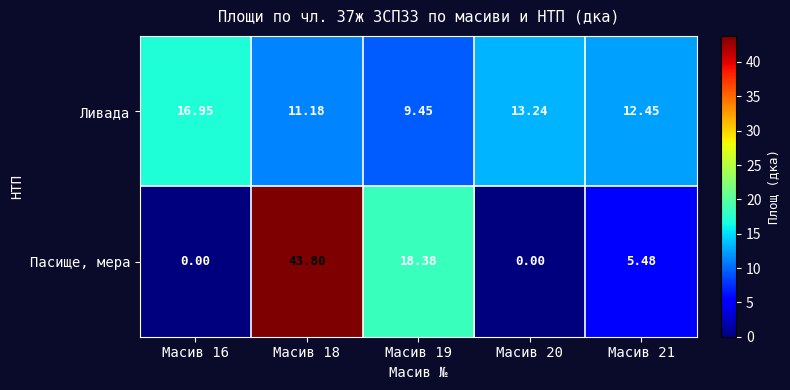

At Масив 19, list the series in order from largest to smallest.

Пасище, мера, Ливада